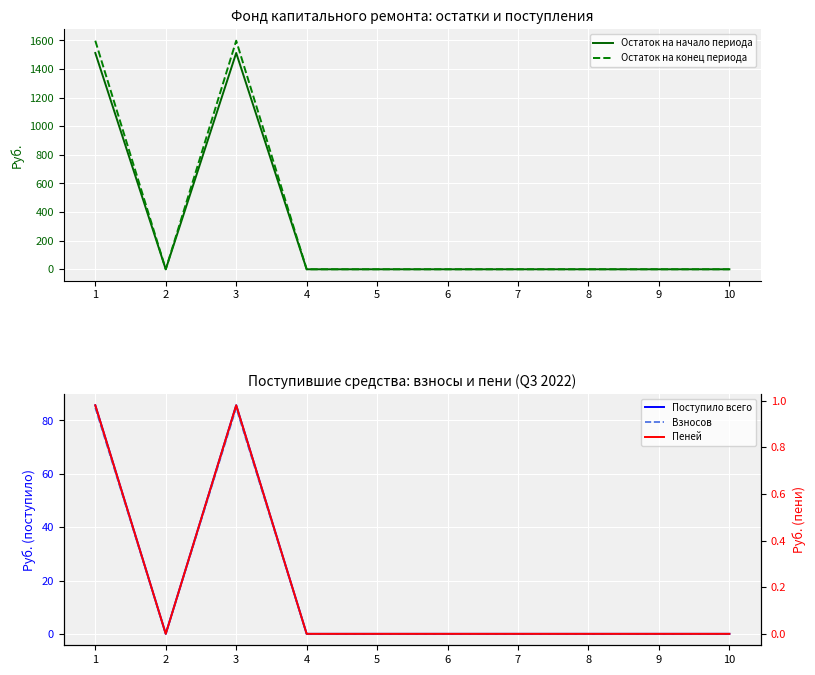

Is this an area chart (filled region under the line)?

No